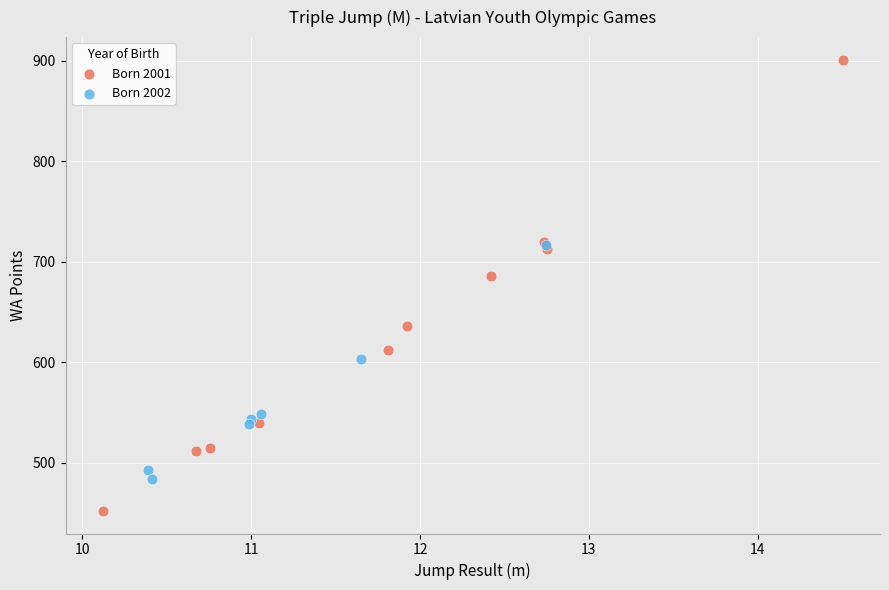

Which series contains the lowest Y value?

Born 2001